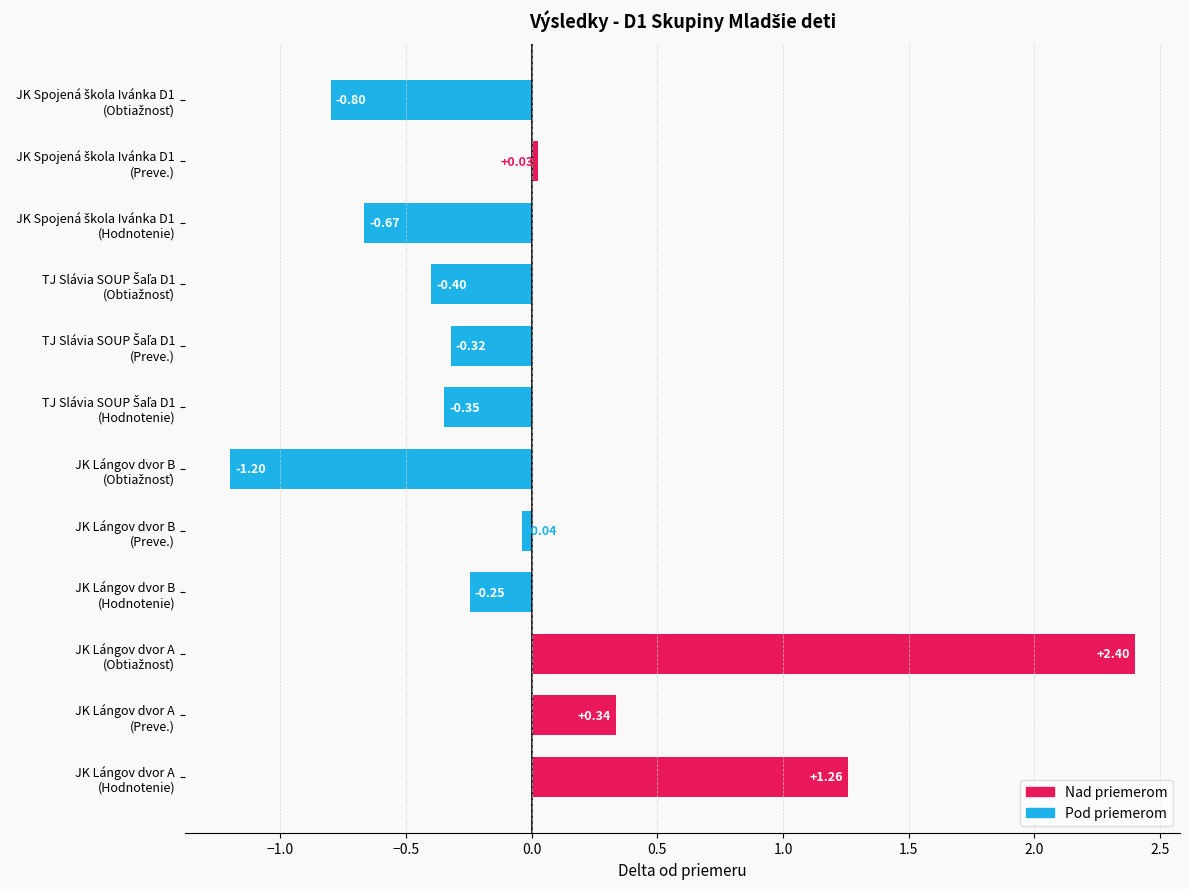

What is the difference between the second highest and minimum values?

2.5